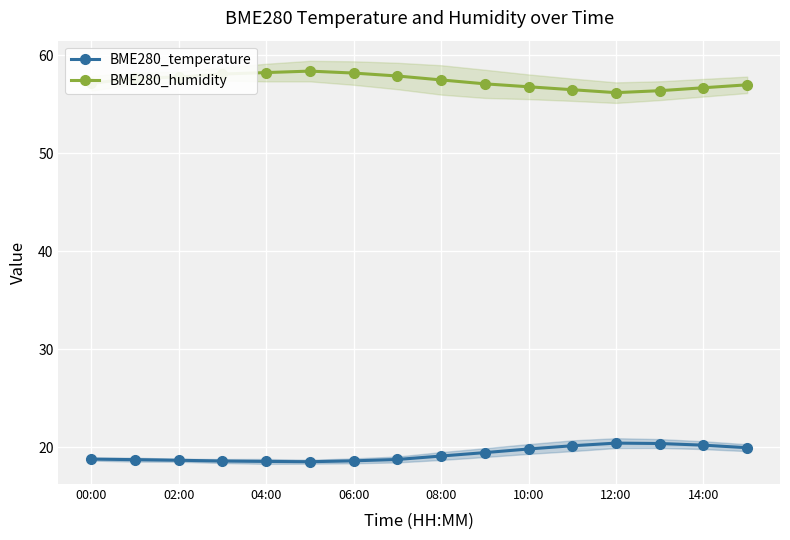

What is the highest value of the BME280_humidity series?

58.4